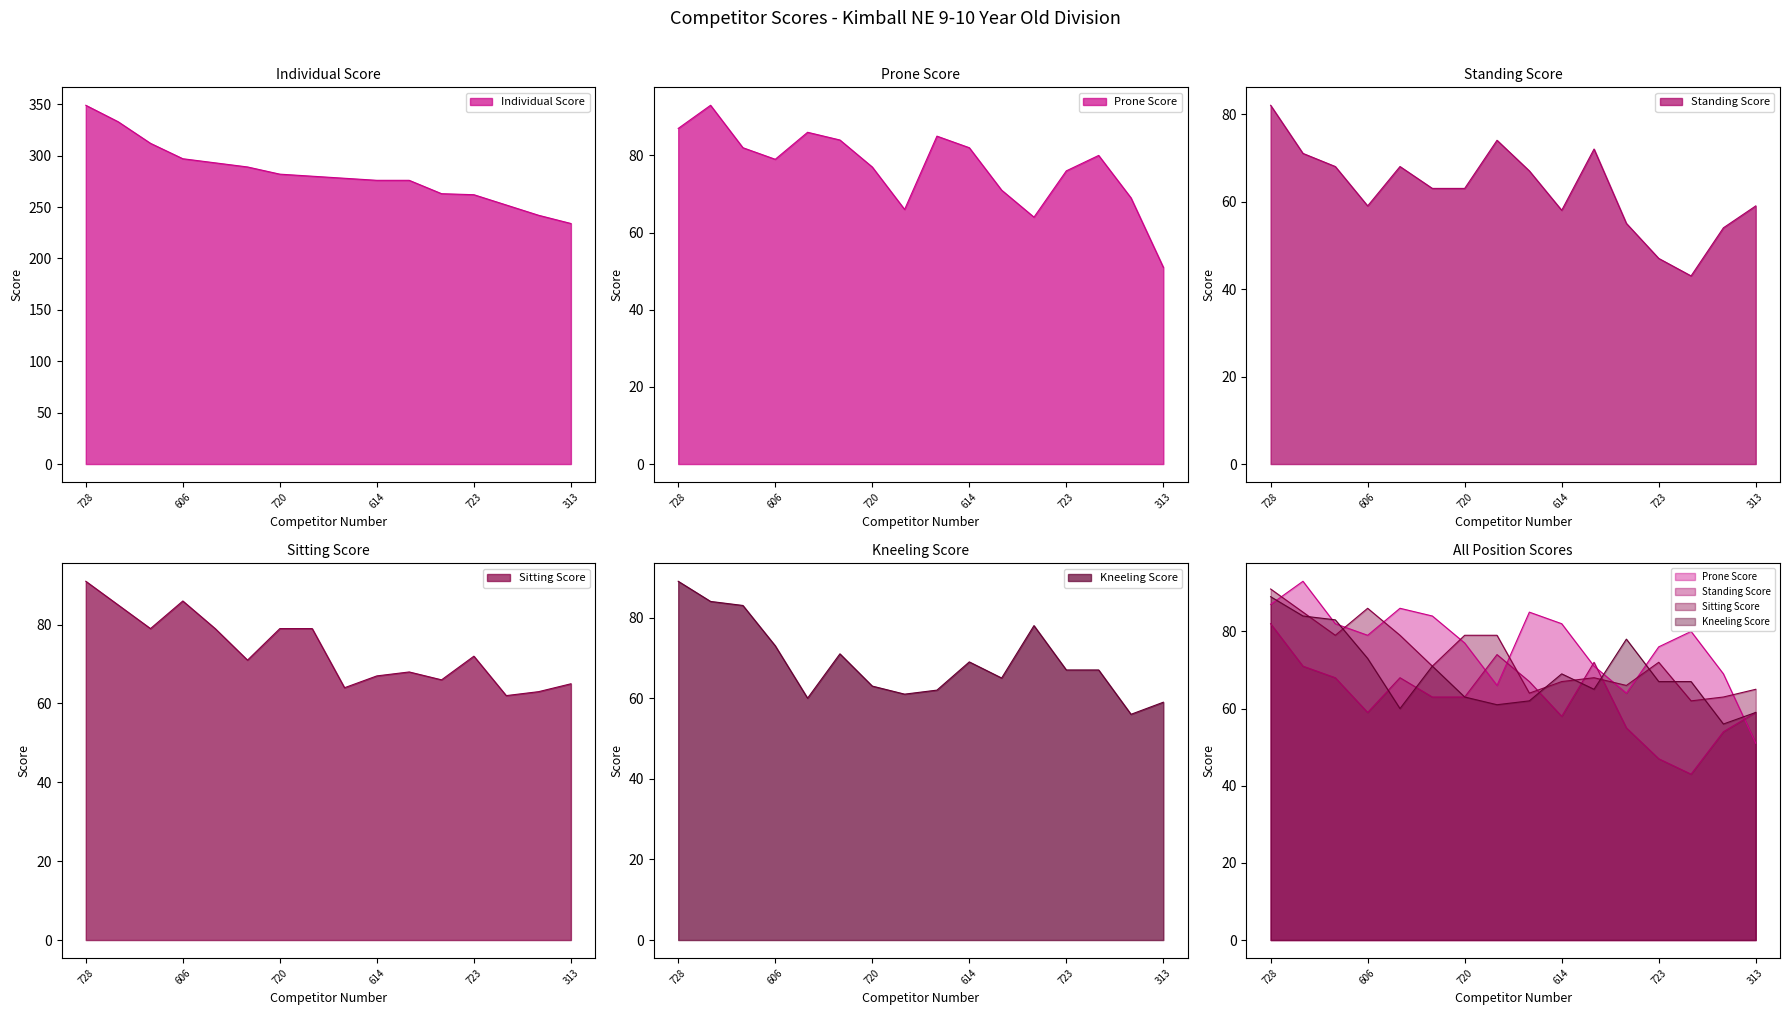

At 723, list the series in order from smallest to largest.

Standing Score, Kneeling Score, Sitting Score, Prone Score, Individual Score